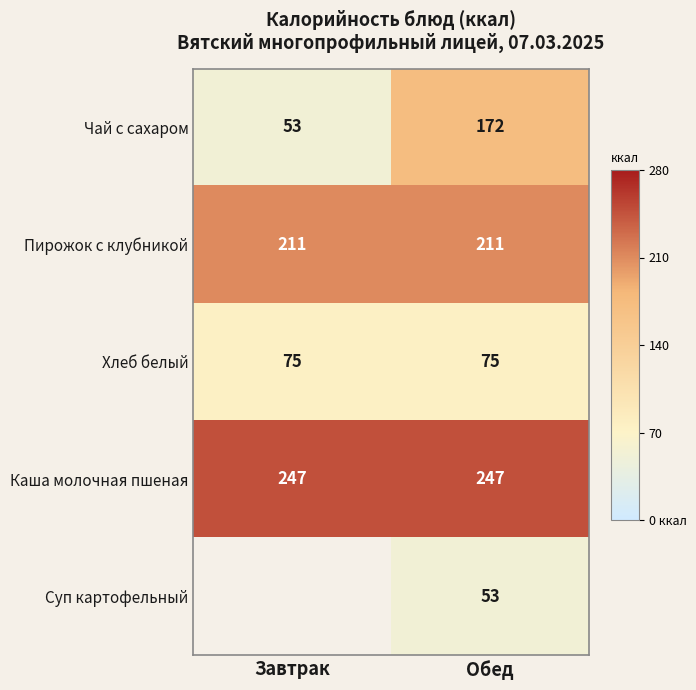

What is the maximum value for Пирожок с клубникой?

211